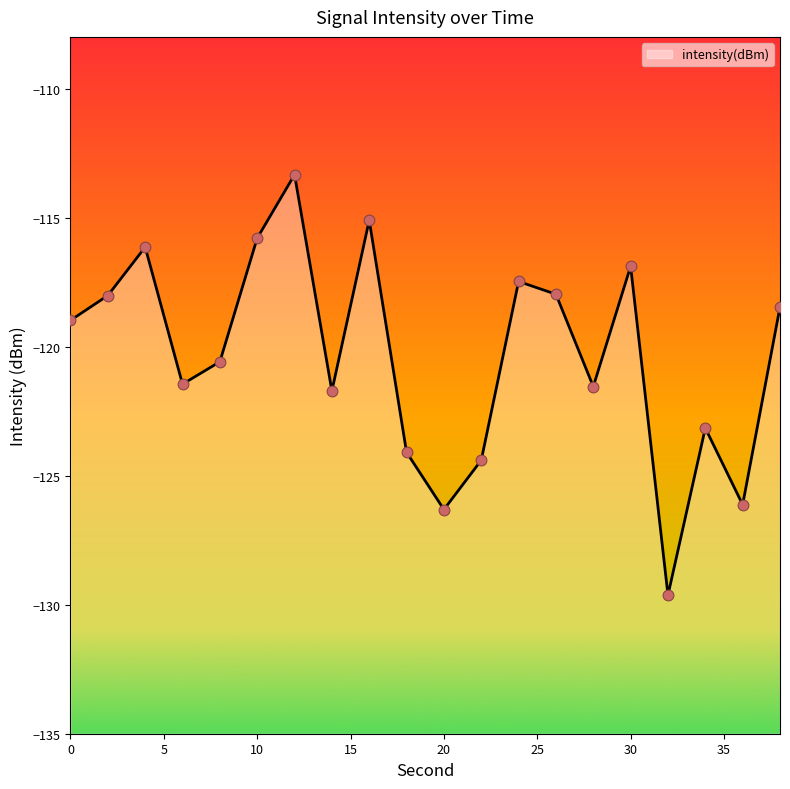

Which has a higher value, 16 or 24?

16